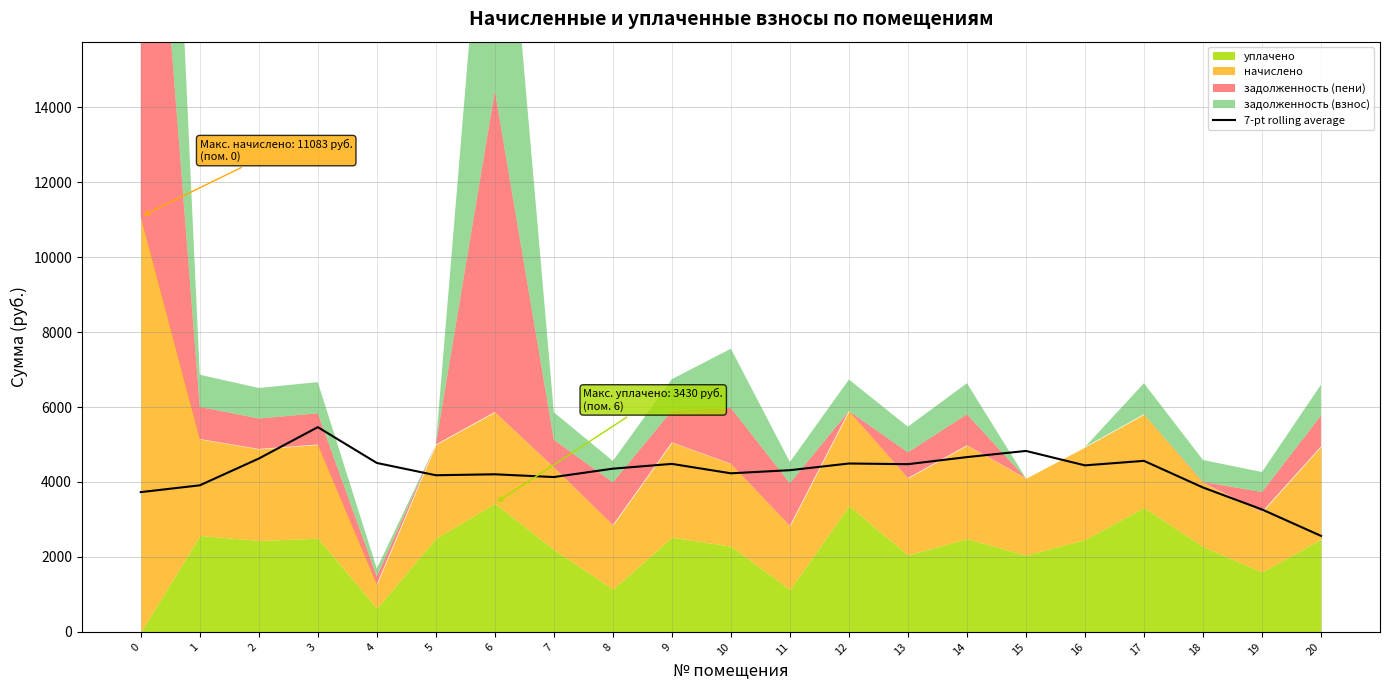

Reading left to right, extract all data points from this chart.

0=3730.2	1=3911.3	2=4625.5	3=5463.6	4=4508.2	5=4180.2	6=4205.5	7=4132.0	8=4355.6	9=4483.3	10=4231.9	11=4315.1	12=4493.5	13=4475.6	14=4664.4	15=4828.8	16=4444.1	17=4564.2	18=3853.1	19=3267.4	20=2562.7